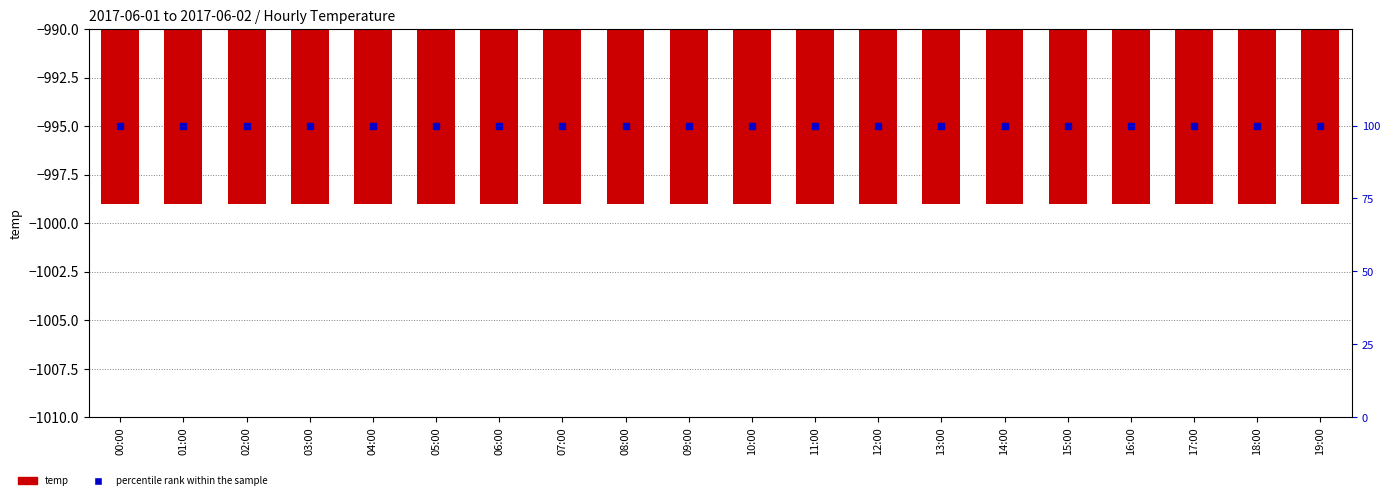

What is the average value of the percentile rank within the sample series?

100